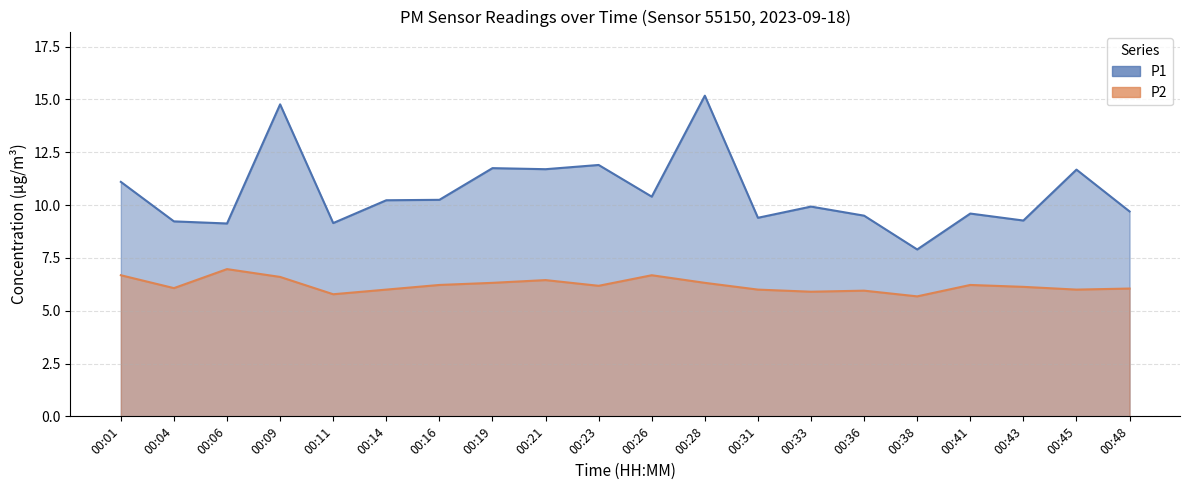

True or false: P1 and P2 cross at least once.

False